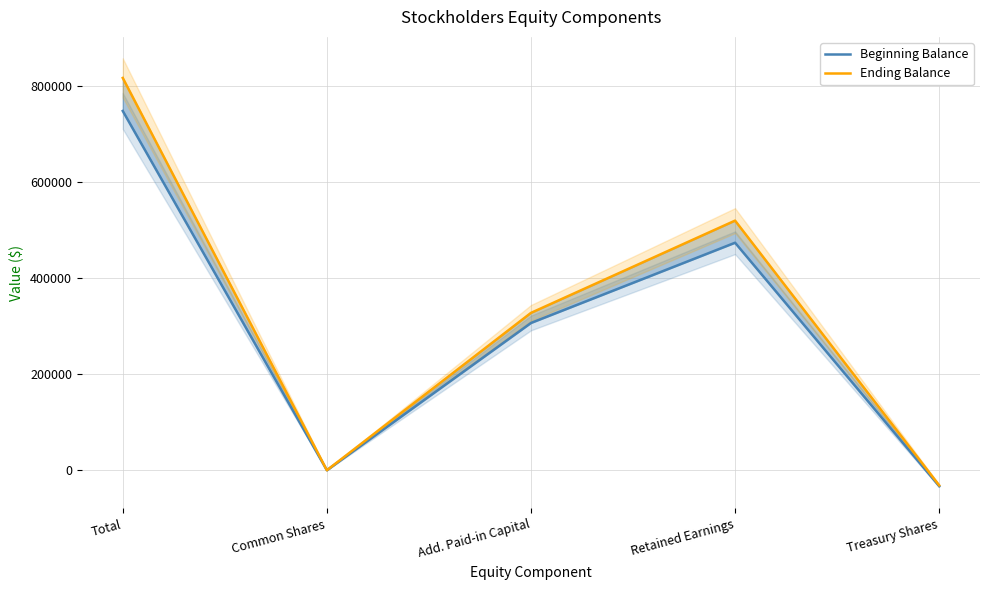

Where is the first local maximum for Beginning Balance?

Retained Earnings